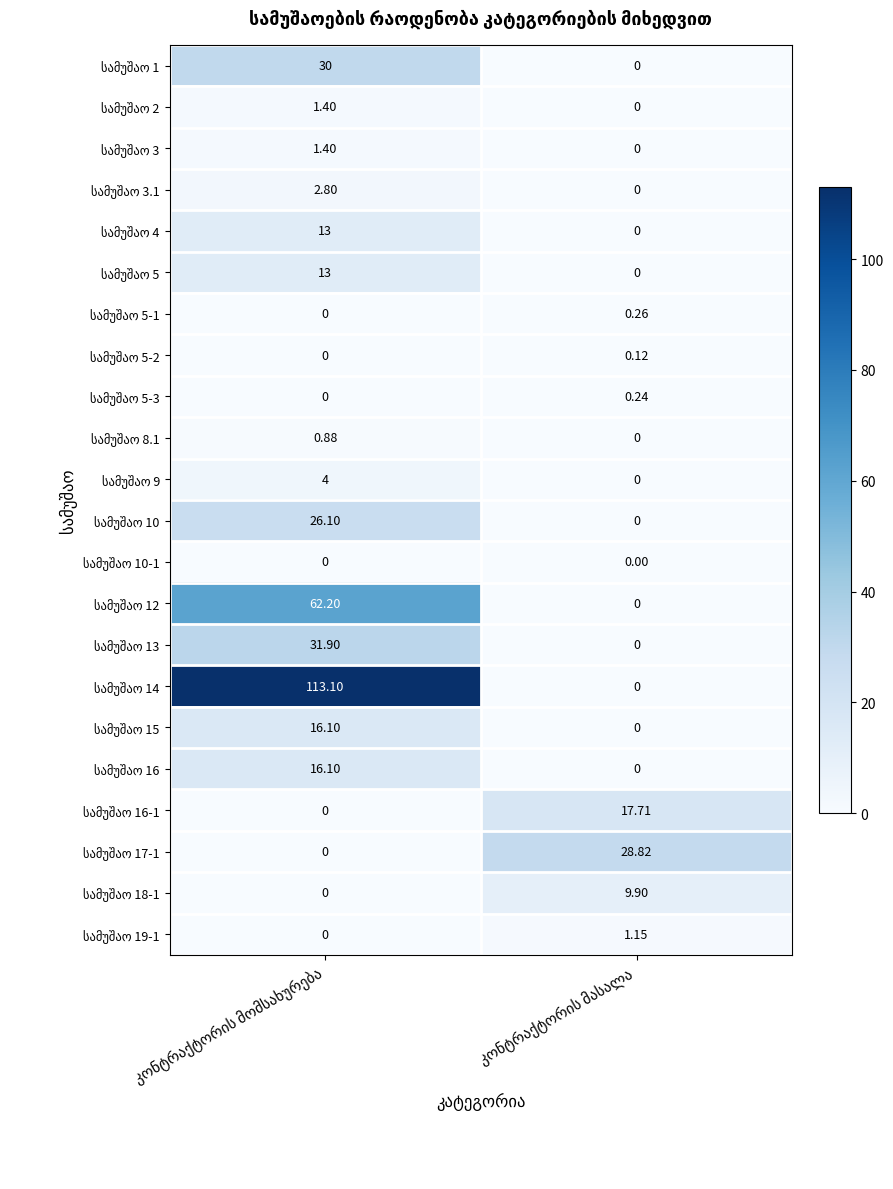

How many data points does each series have?

2